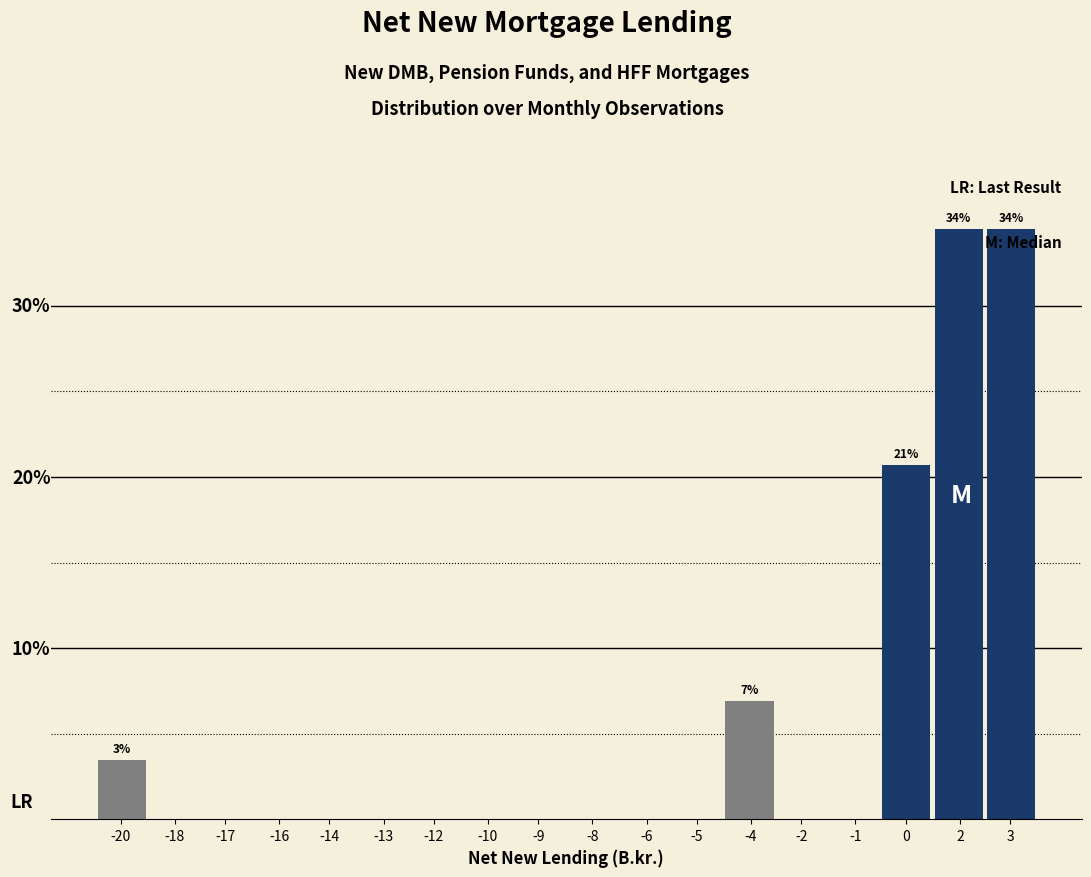

Are the bars horizontal?

No